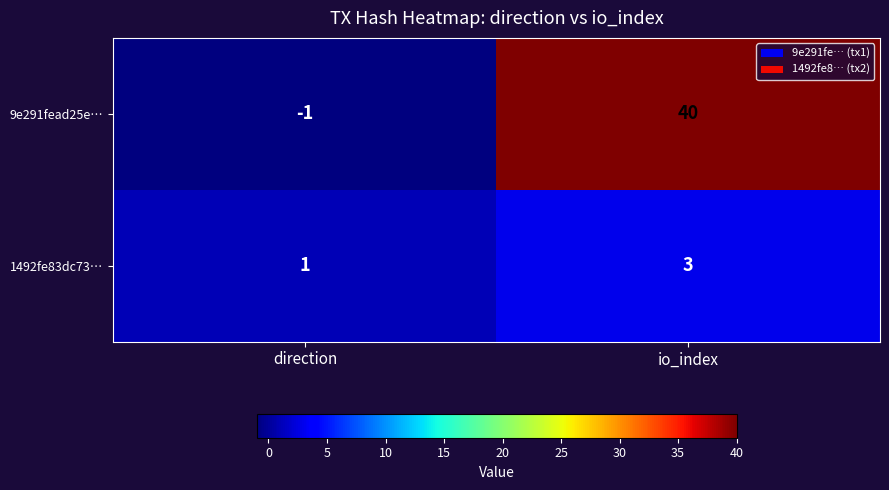

What is the spread (max minus min) of values at direction?

2